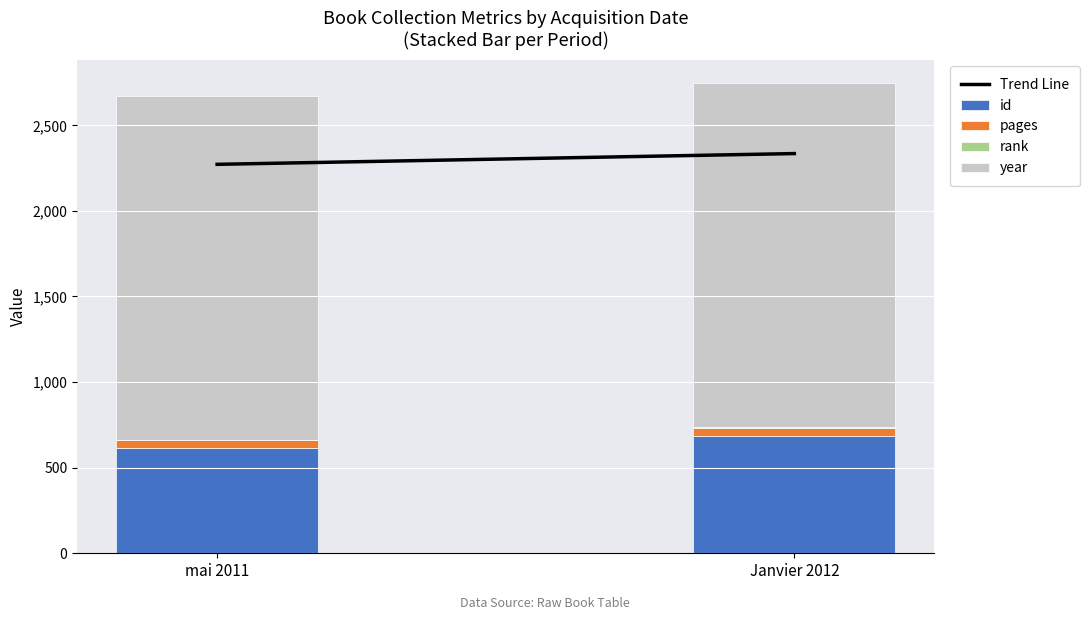

What is the total value across all series at mai 2011?

2673